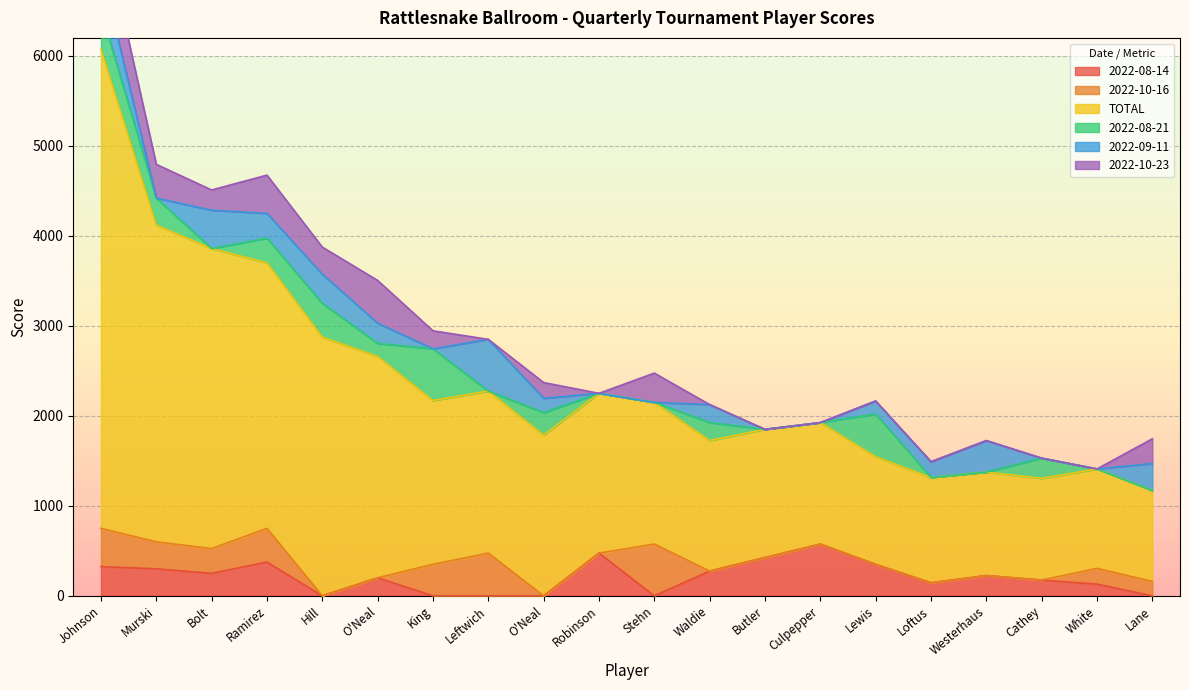

How many intersections are there between 2022-10-23 and 2022-08-14?

6